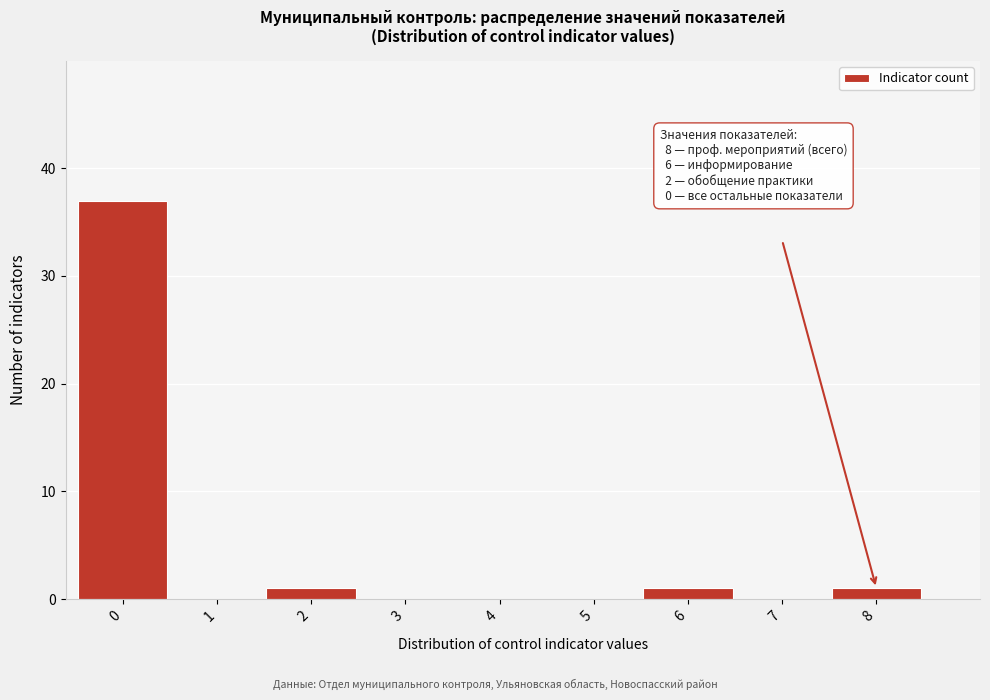

Reading right to left, transcribe all the data shown in this chart.

8=1	7=0	6=1	5=0	4=0	3=0	2=1	1=0	0=37